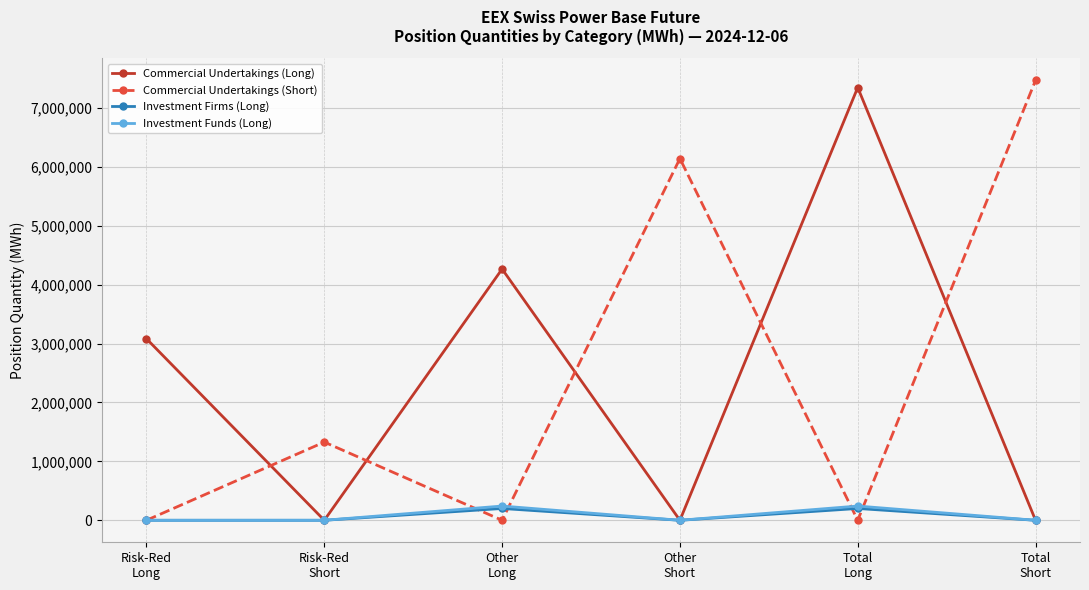

Is it true that Investment Firms (Long) equals 200611 at Other
Long?

True